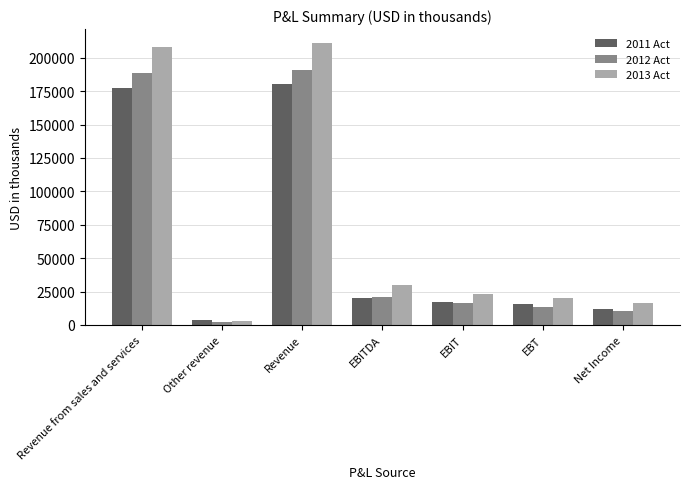

Is the value of 2011 Act at Revenue greater than the value of 2012 Act at Revenue?

No